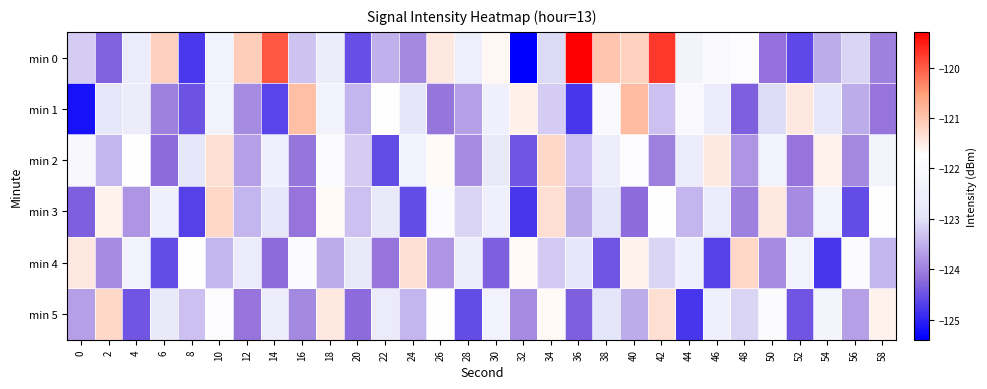

At which category is the sum across all series the highest?

10